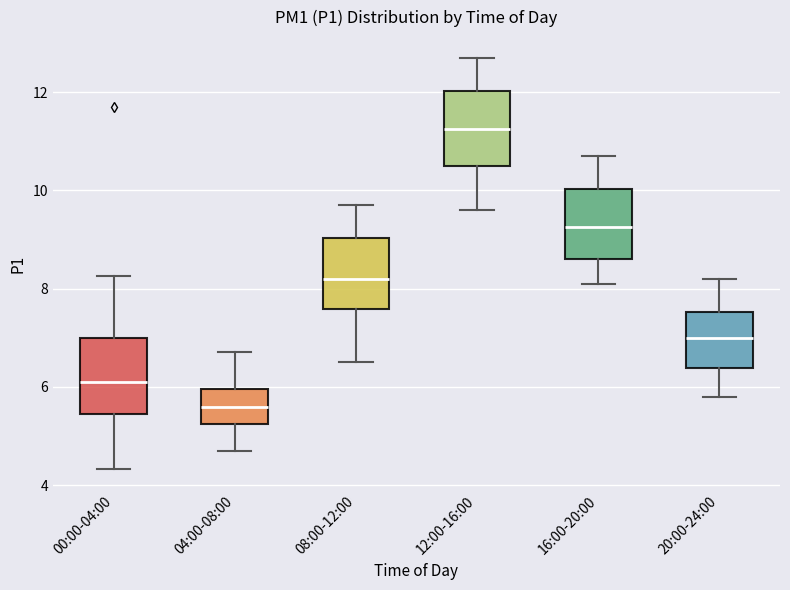

Reading left to right, transcribe this box plot: for each box, give where its median line is, the range the box spans, and where its two whiskers end, as read against the y-axis. The values are not printed on the chart, so give them approximately, as read against the axis.

00:00-04:00: median 6.2, box 5.4 to 7.0, whiskers 4.4 to 8.2
04:00-08:00: median 5.6, box 5.2 to 6.0, whiskers 4.8 to 6.8
08:00-12:00: median 8.2, box 7.6 to 9.0, whiskers 6.6 to 9.8
12:00-16:00: median 11.2, box 10.6 to 12.0, whiskers 9.6 to 12.8
16:00-20:00: median 9.2, box 8.6 to 10.0, whiskers 8.2 to 10.8
20:00-24:00: median 7.0, box 6.4 to 7.6, whiskers 5.8 to 8.2